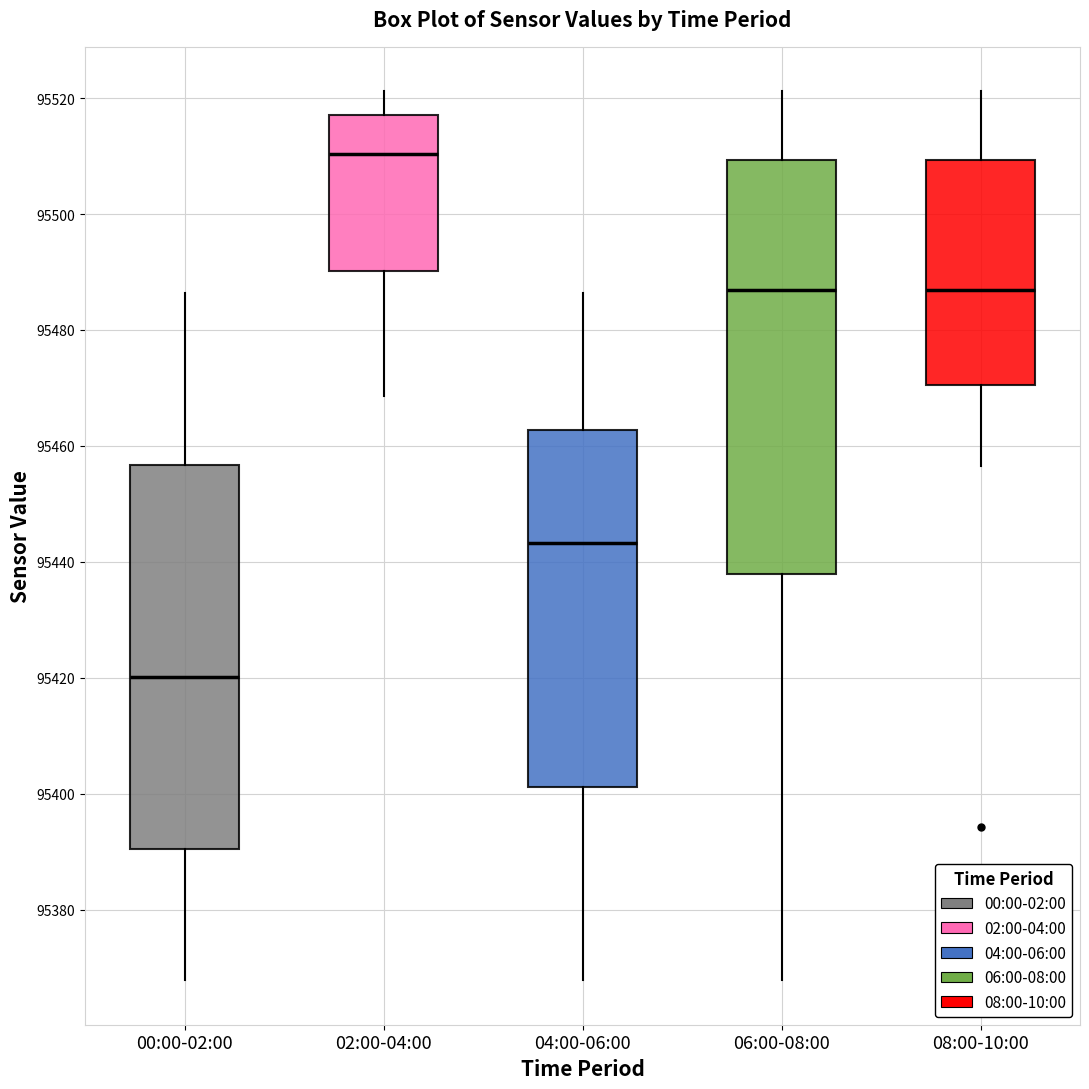

Reading left to right, read every box against the y-axis: the position of its median line, the range the box covers, and the ends of its whiskers. The values are not printed on the chart, so give them approximately, as read against the axis.

00:00-02:00: median 95420, box 95390 to 95456, whiskers 95368 to 95486
02:00-04:00: median 95510, box 95490 to 95518, whiskers 95468 to 95522
04:00-06:00: median 95444, box 95402 to 95462, whiskers 95368 to 95486
06:00-08:00: median 95486, box 95438 to 95510, whiskers 95368 to 95522
08:00-10:00: median 95486, box 95470 to 95510, whiskers 95456 to 95522